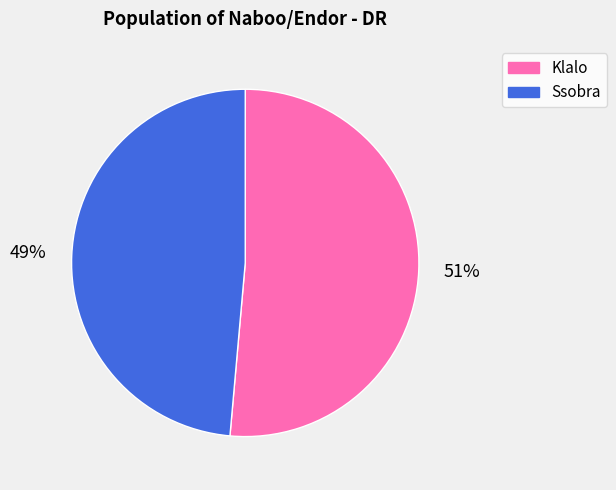

Which category has the smallest portion of the pie?

Ssobra